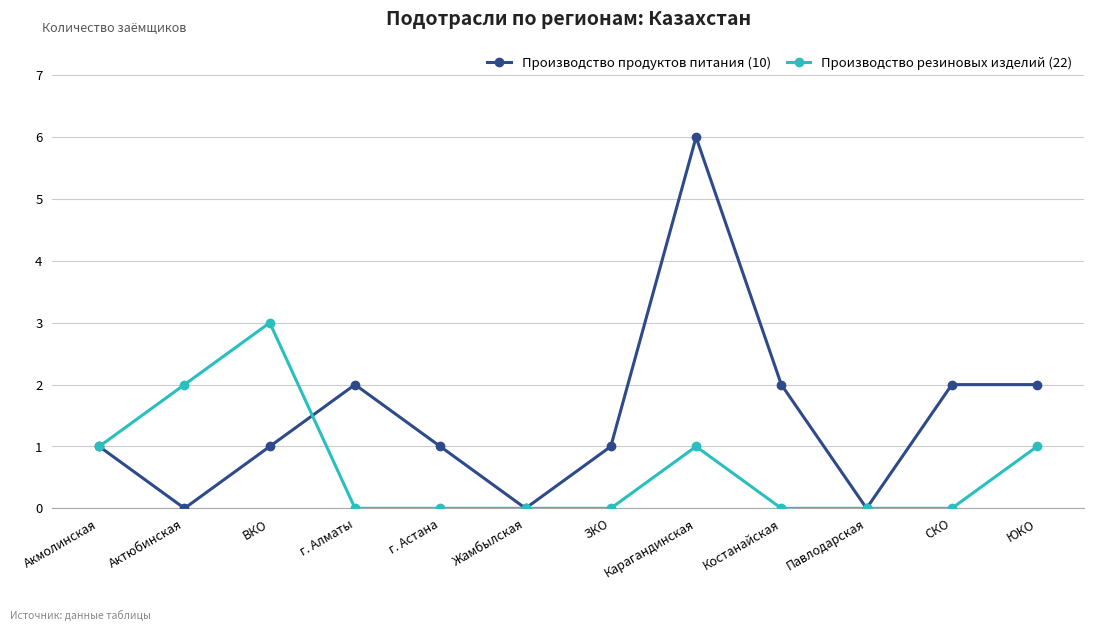

True or false: Производство продуктов питания (10) has a value of 0 at Актюбинская.

True